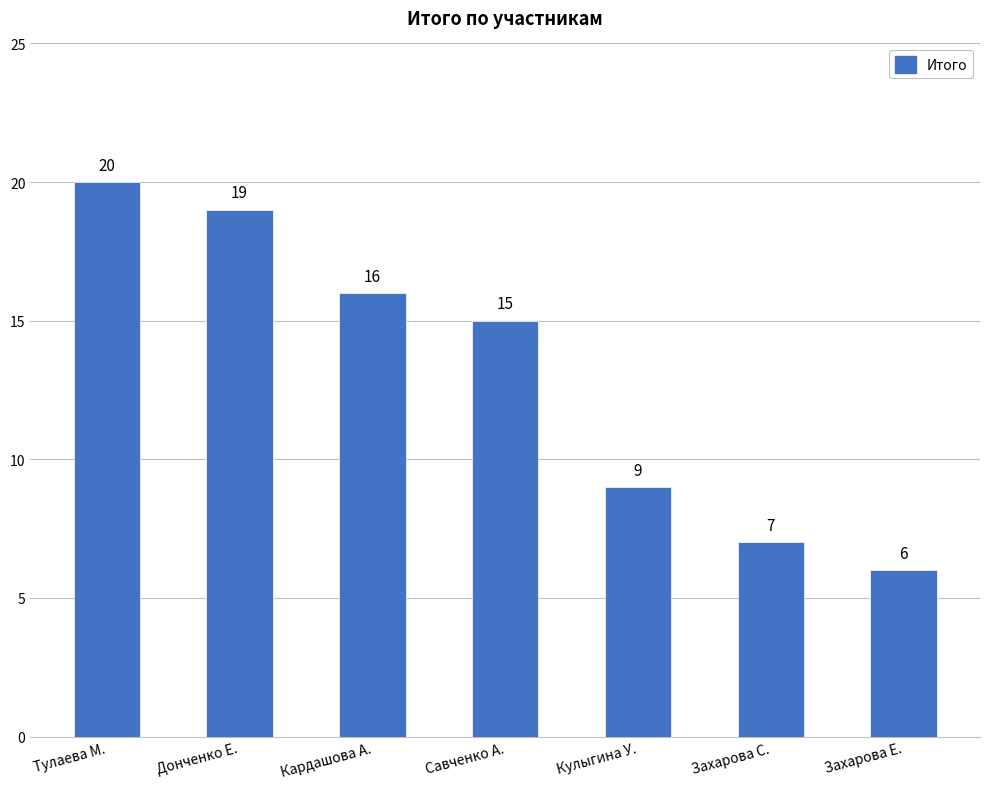

Reading left to right, extract all data points from this chart.

20	19	16	15	9	7	6